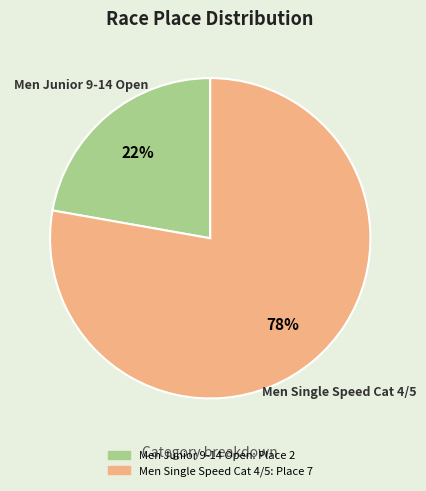

To the nearest percent, what percentage of the pie is Men Single Speed Cat 4/5?

78%